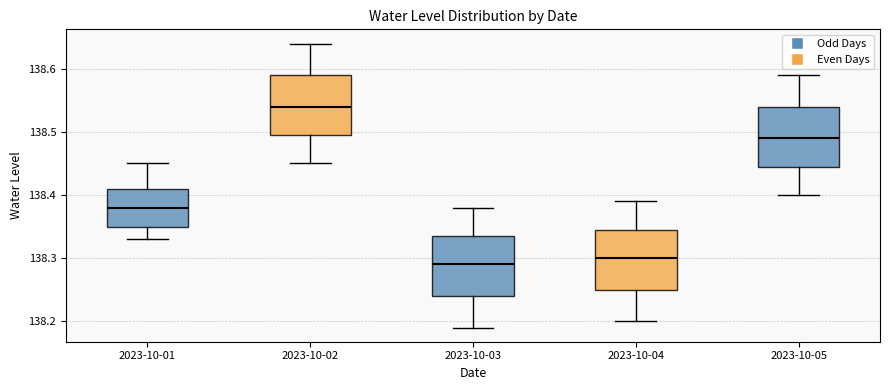

Reading left to right, read every box against the y-axis: the position of its median line, the range the box covers, and the ends of its whiskers. The values are not printed on the chart, so give them approximately, as read against the axis.

2023-10-01: median 138.38, box 138.35 to 138.41, whiskers 138.33 to 138.45
2023-10-02: median 138.54, box 138.50 to 138.59, whiskers 138.45 to 138.64
2023-10-03: median 138.29, box 138.24 to 138.34, whiskers 138.19 to 138.38
2023-10-04: median 138.30, box 138.25 to 138.35, whiskers 138.20 to 138.39
2023-10-05: median 138.49, box 138.45 to 138.54, whiskers 138.40 to 138.59